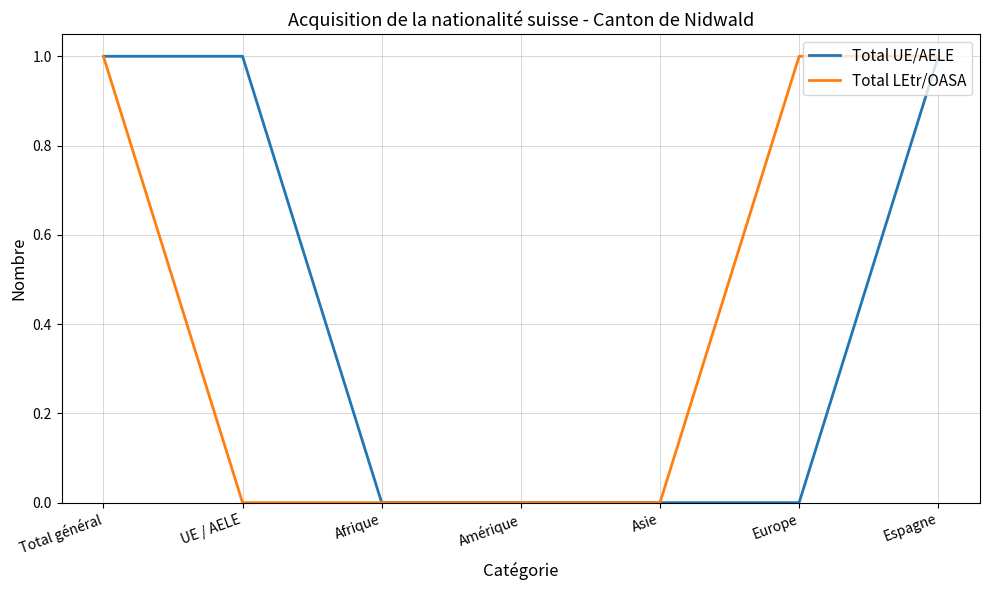

At Europe, list the series in order from smallest to largest.

Total UE/AELE, Total LEtr/OASA